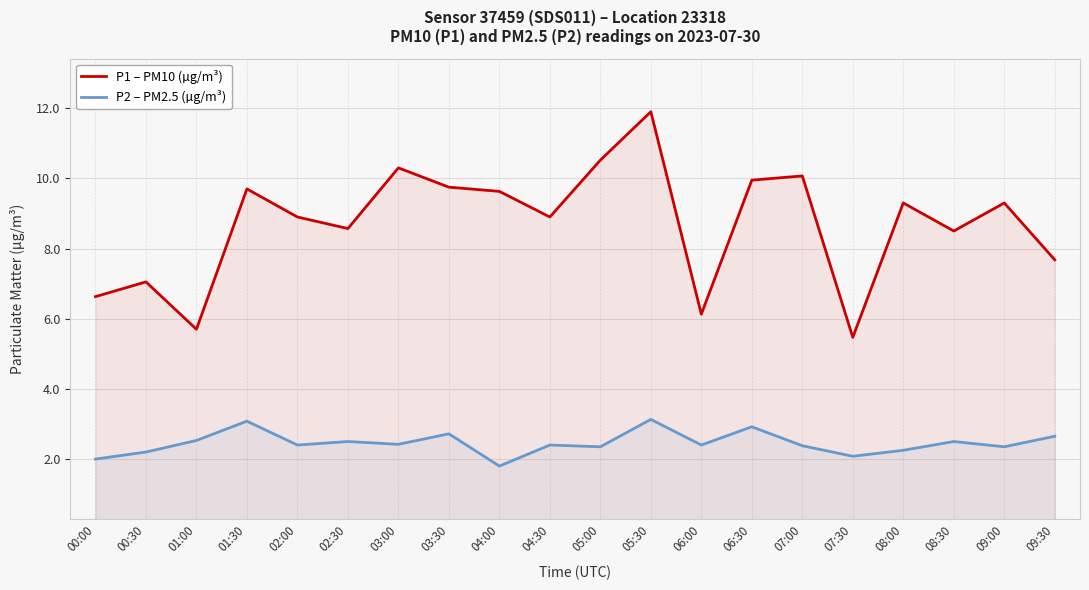

What is the smallest value displayed?

1.8